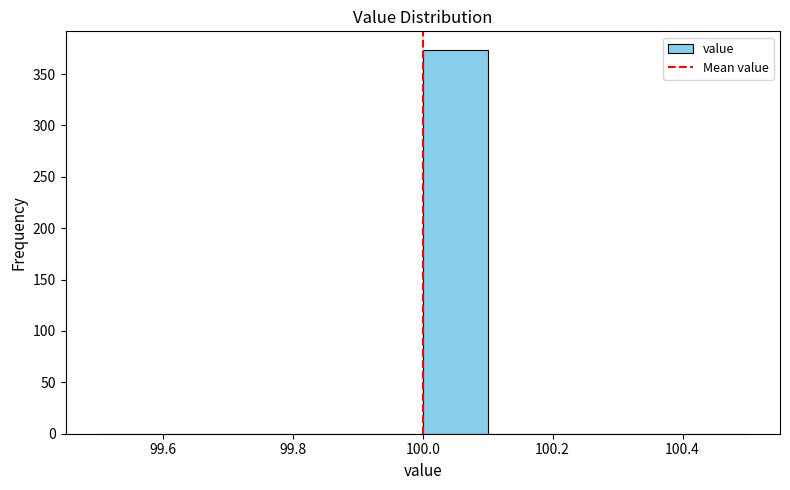

Reading left to right, list every bar in this chart as the range it spans on the x-axis followed by its height. The values are not printed on the chart, so give them approximately, as read against the axis.

99.5 to 99.6: 0
99.6 to 99.7: 0
99.7 to 99.8: 0
99.8 to 99.9: 0
99.9 to 100.0: 0
100.0 to 100.1: 375
100.1 to 100.2: 0
100.2 to 100.3: 0
100.3 to 100.4: 0
100.4 to 100.5: 0